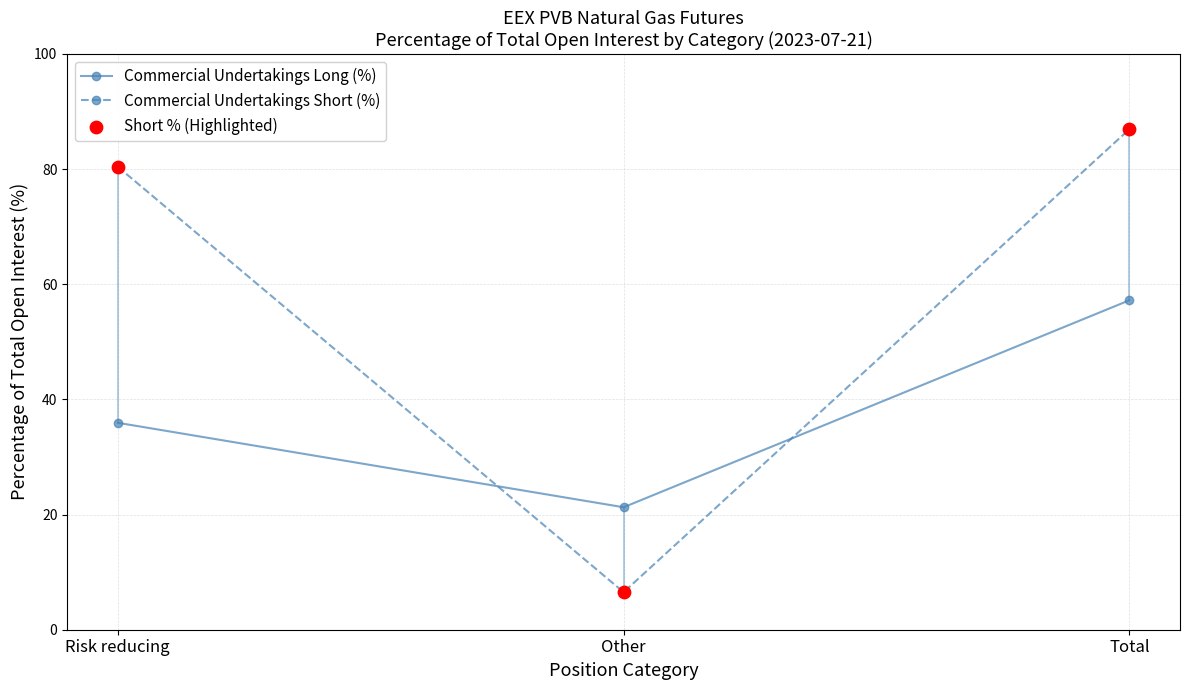

At which category is the sum across all series the highest?

Total